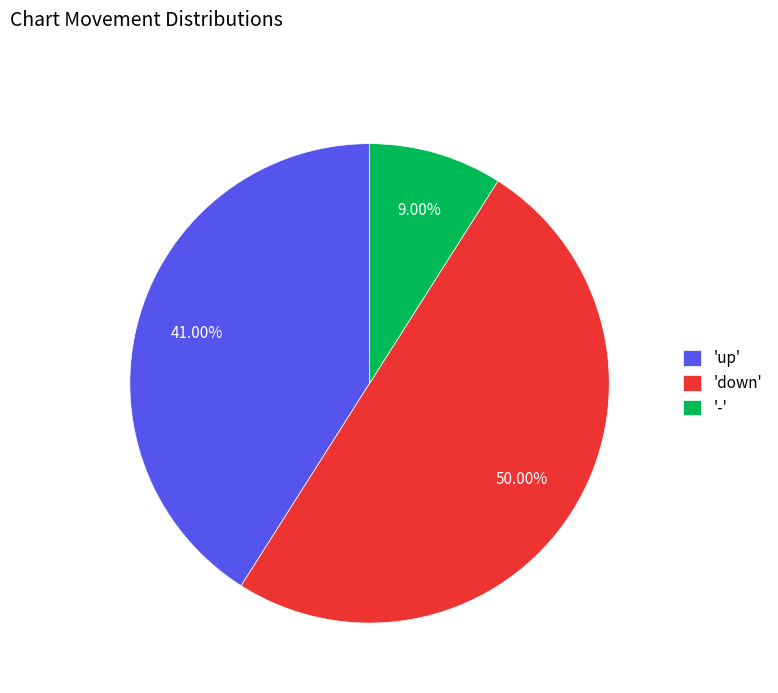

What is the ratio of the value at 'up' to the value at '-'?

4.6